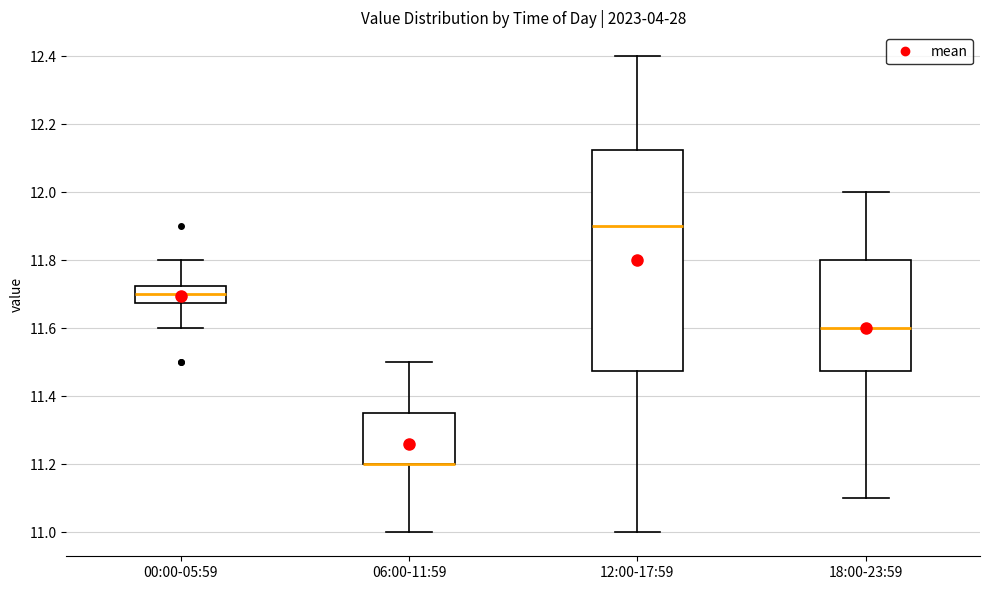

Reading left to right, transcribe this box plot: for each box, give where its median line is, the range the box spans, and where its two whiskers end, as read against the y-axis. The values are not printed on the chart, so give them approximately, as read against the axis.

00:00-05:59: median 11.70, box 11.68 to 11.72, whiskers 11.60 to 11.80
06:00-11:59: median 11.20 (drawn on the box's lower edge), box 11.20 to 11.36, whiskers 11.00 to 11.50
12:00-17:59: median 11.90, box 11.48 to 12.12, whiskers 11.00 to 12.40
18:00-23:59: median 11.60, box 11.48 to 11.80, whiskers 11.10 to 12.00